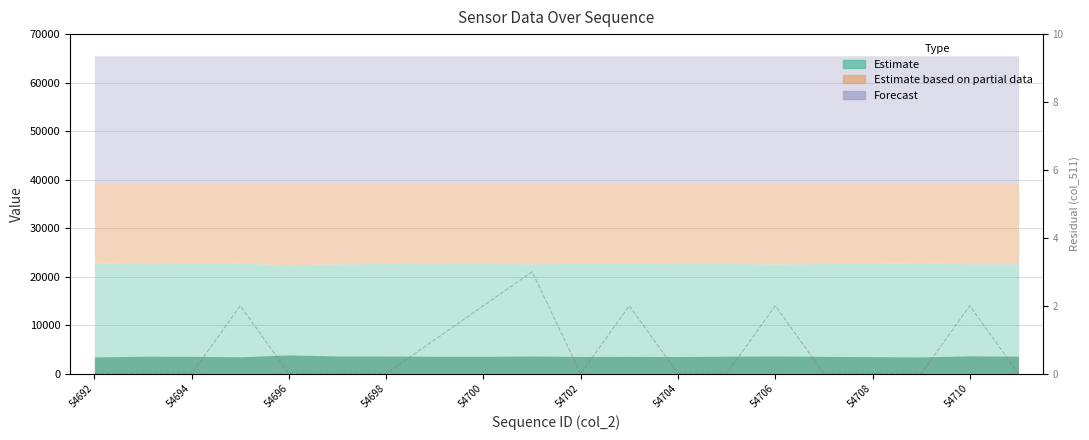

Where is the first local minimum?

54702